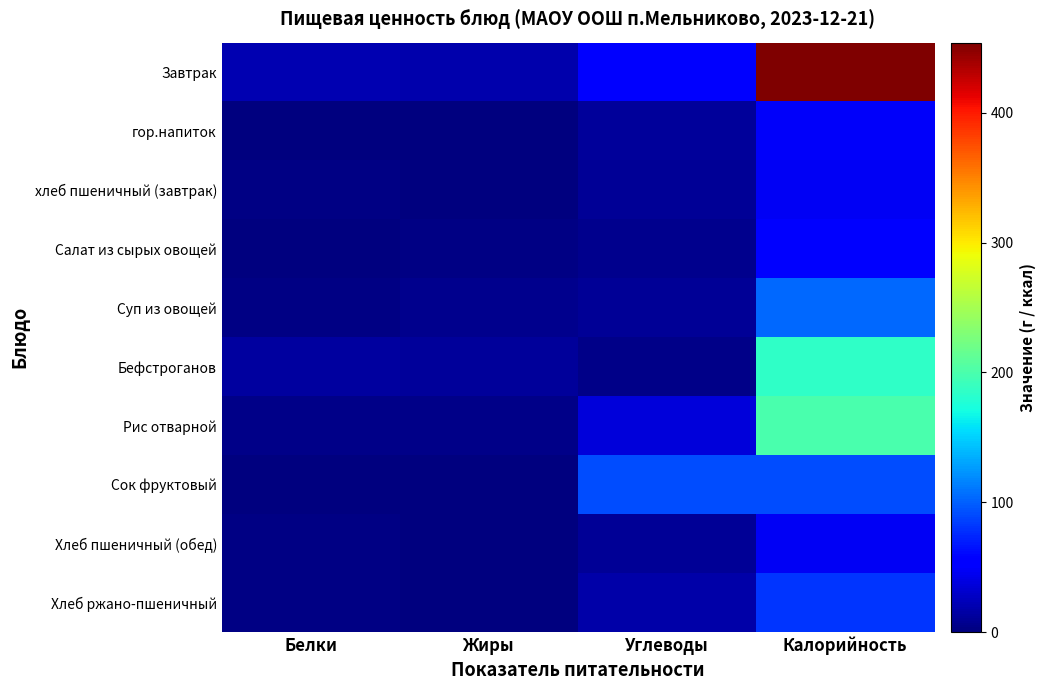

Which series changed the most between Белки and Углеводы?

Сок фруктовый